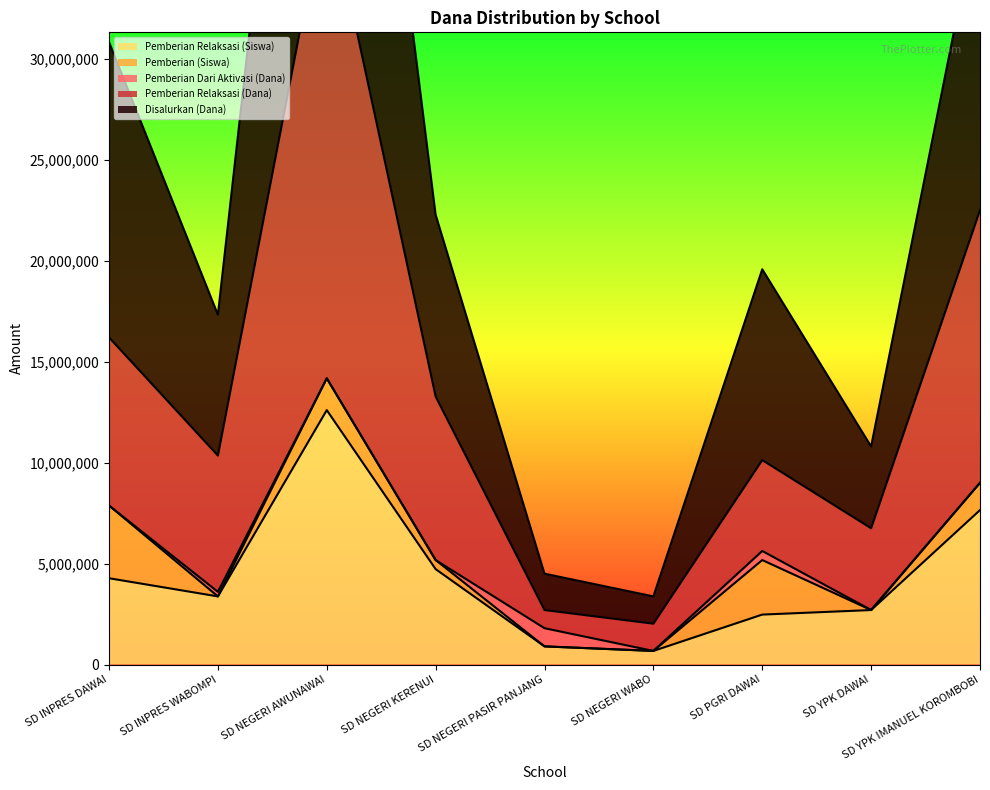

True or false: Pemberian Relaksasi (Siswa) has a value of 11779027 at SD YPK IMANUEL KOROMBOBI.

False